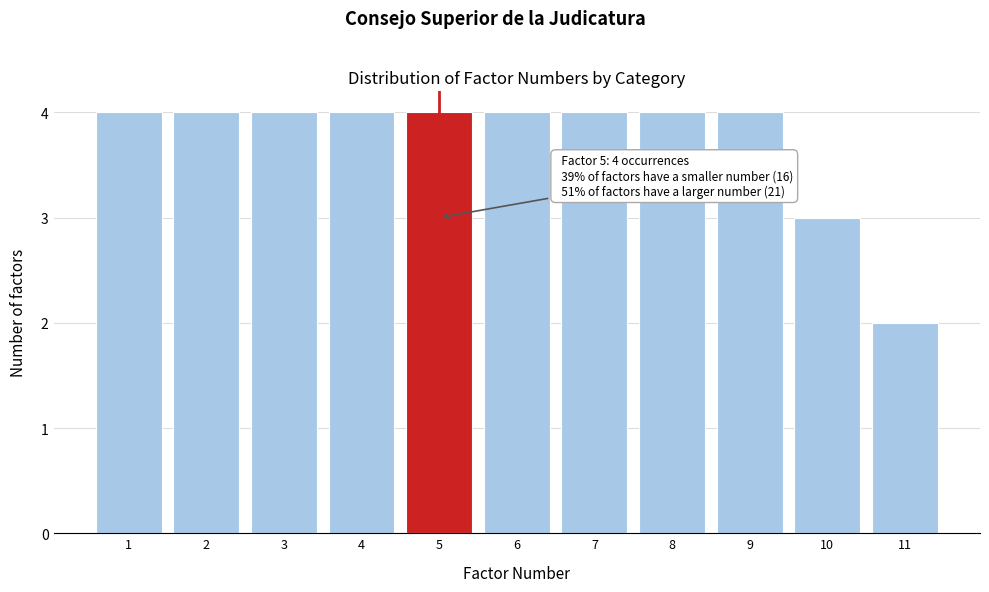

Reading left to right, list all the values displayed in this chart.

4	4	4	4	4	4	4	4	4	3	2